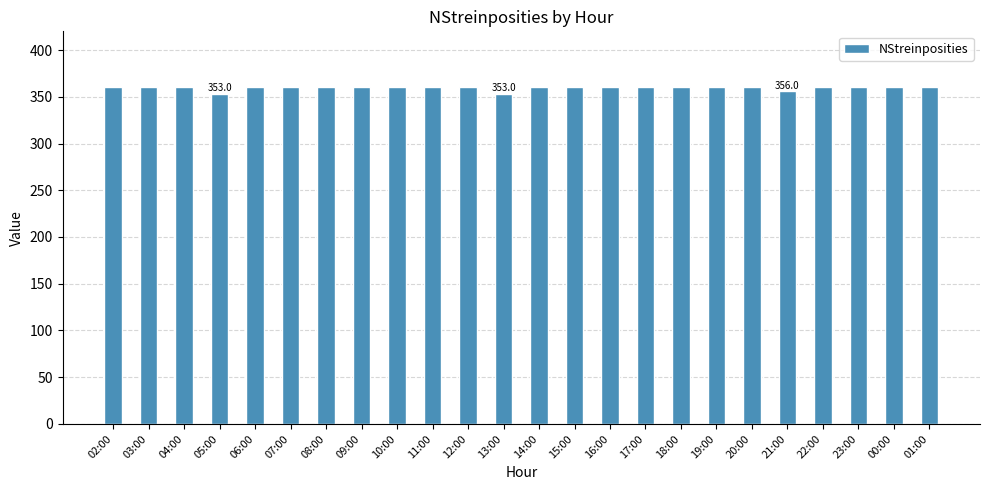

The chart shows a value of 360 at 19:00. True or false?

True